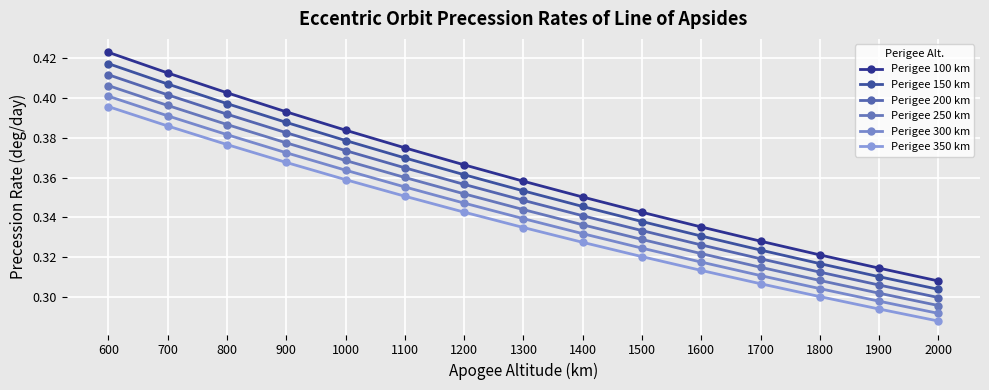

Does the chart have visible grid lines?

Yes